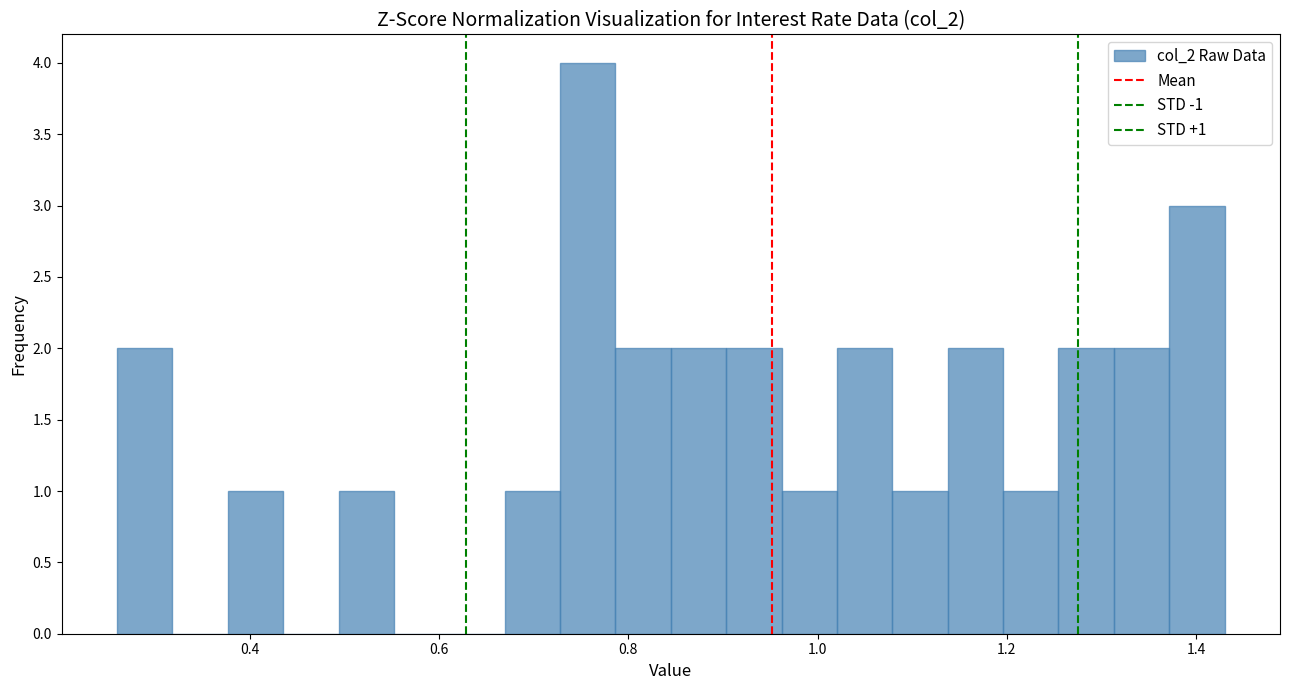

Around what value on the x-axis is the tallest bar? Give the approximate position of its centre, as read against the axis.

0.76